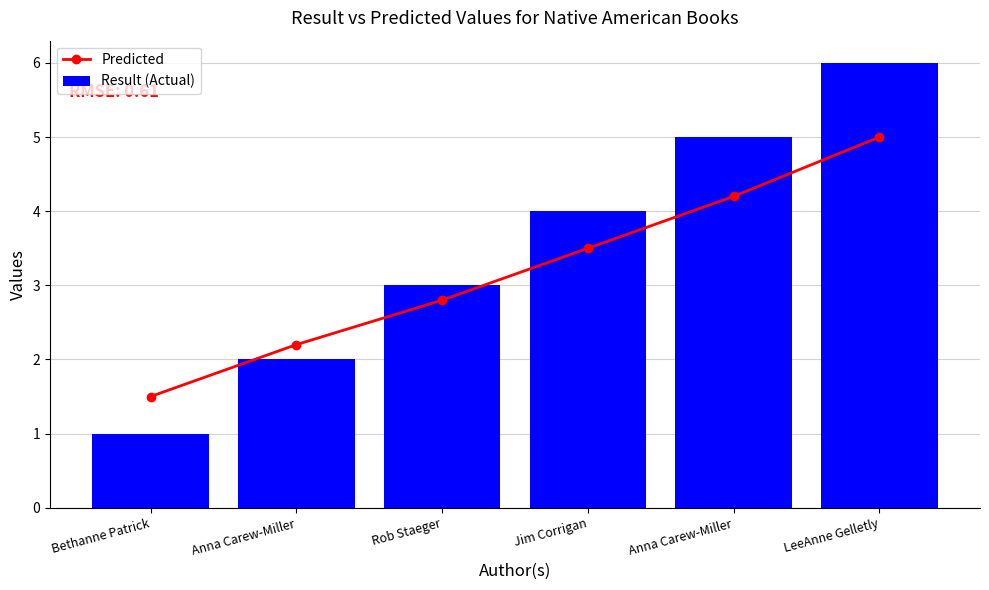

How many data points in Result (Actual) are less than 4?

3